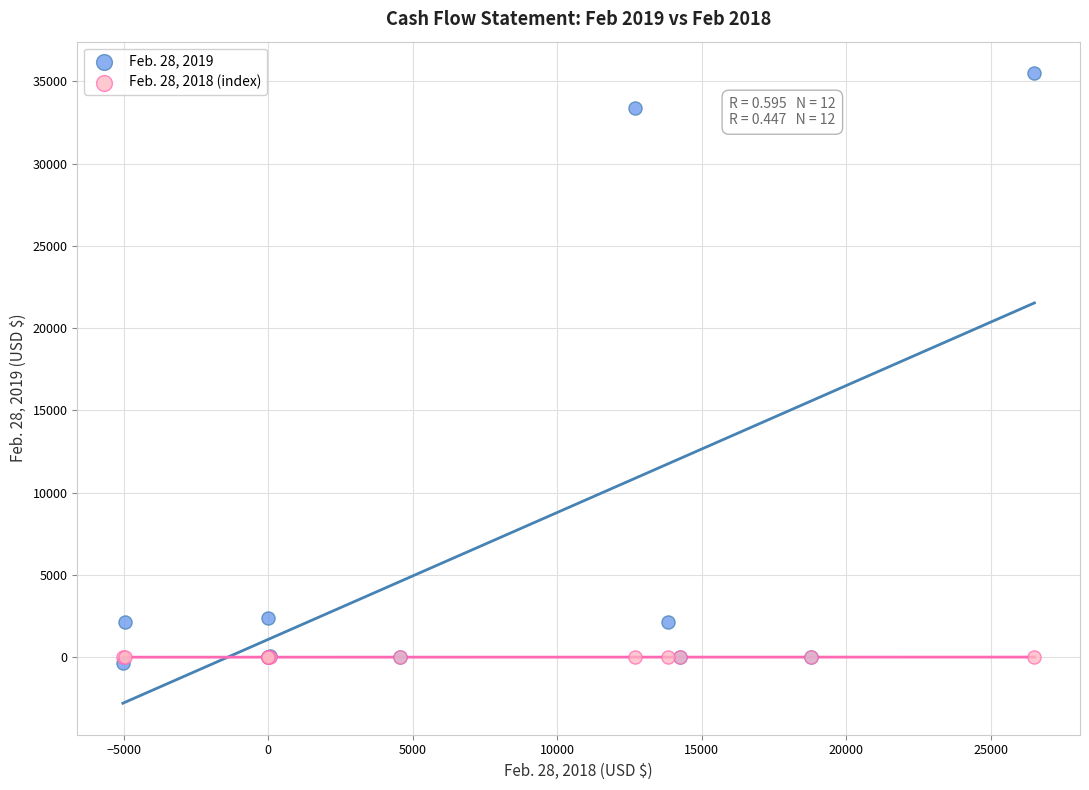

What are all the series names shown in the legend?

Feb. 28, 2019, Feb. 28, 2018 (index)